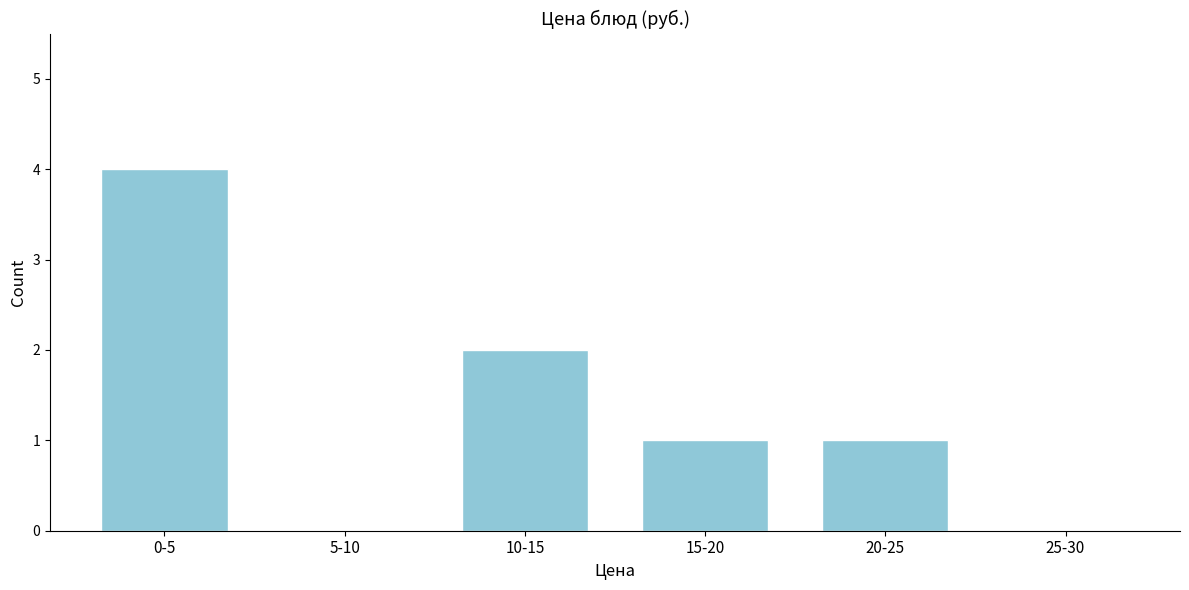

Reading left to right, transcribe all the data shown in this chart.

0-5=4	5-10=0	10-15=2	15-20=1	20-25=1	25-30=0